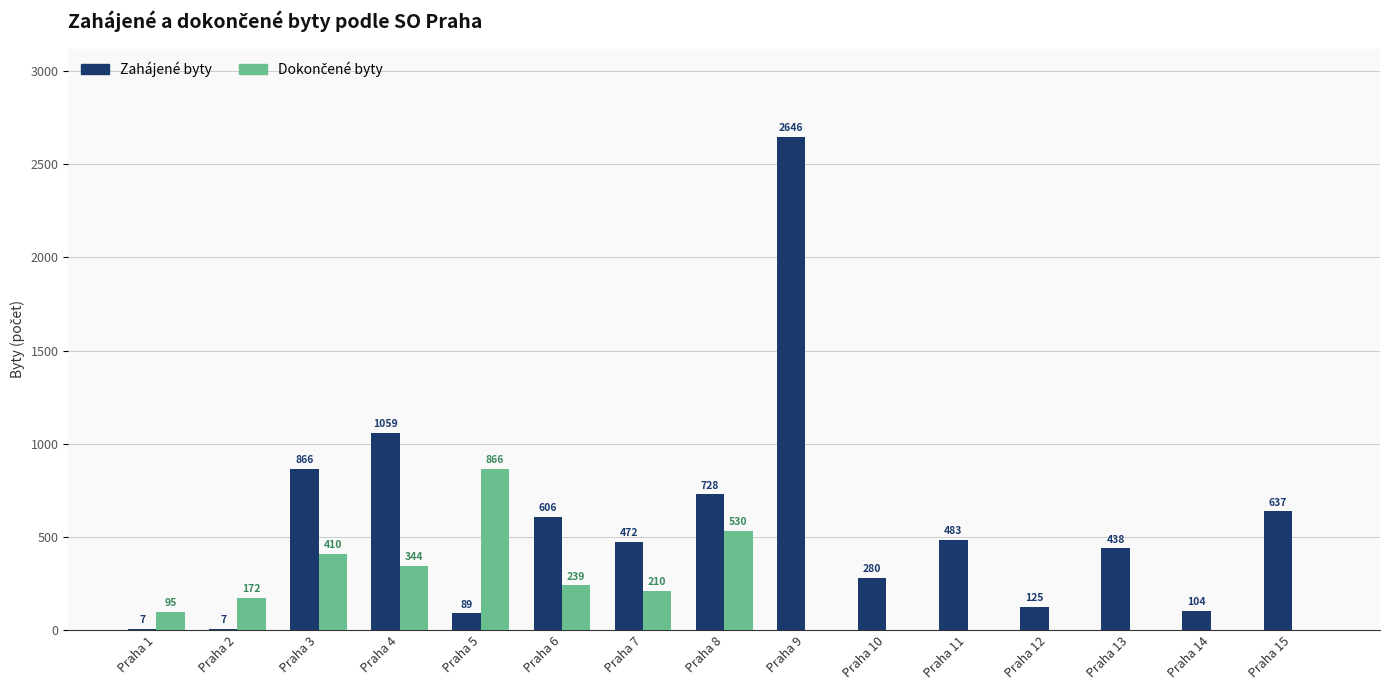

What is the sum of the Zahájené byty values at Praha 1 and Praha 14?

111